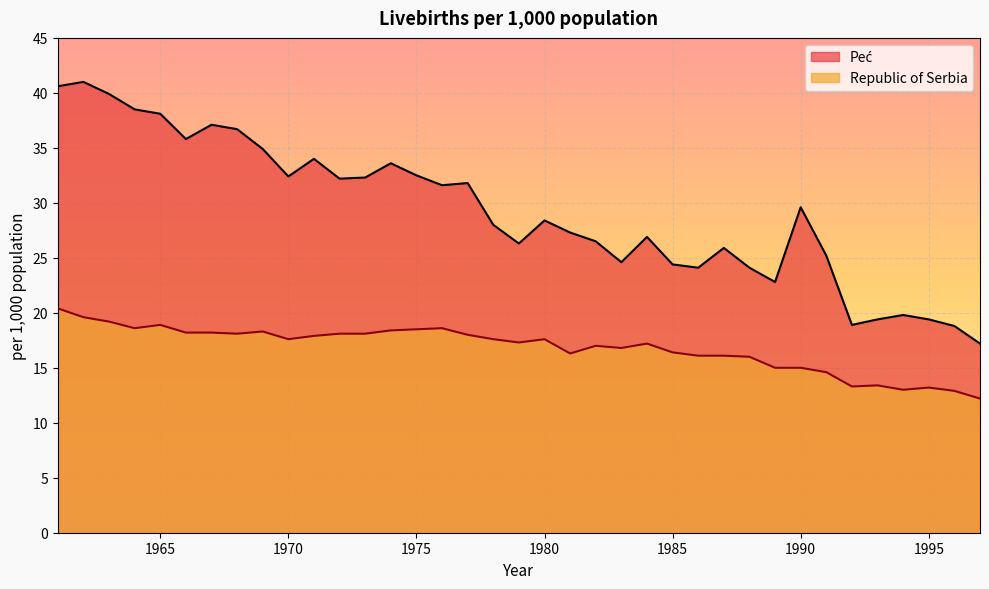

In Peć, how many points are higher than both neighbors (excluding endpoints)?

10